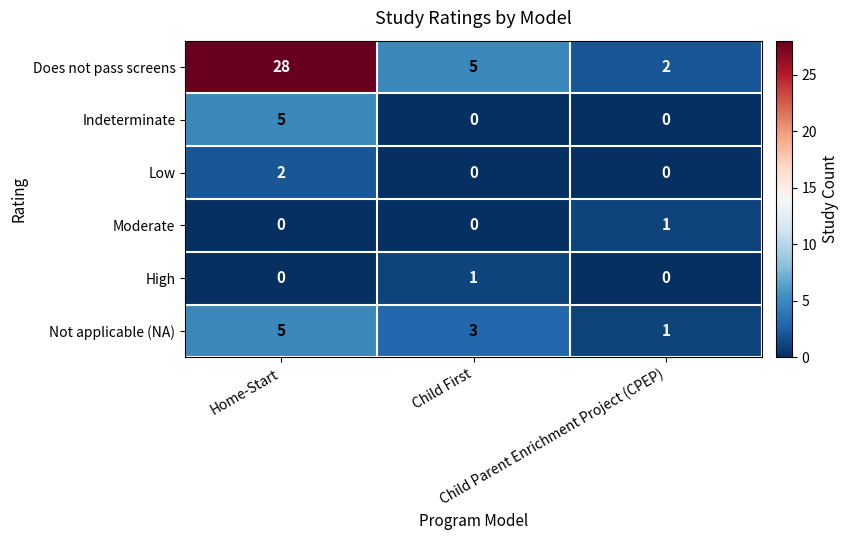

Which series has the largest total across all categories?

Does not pass screens